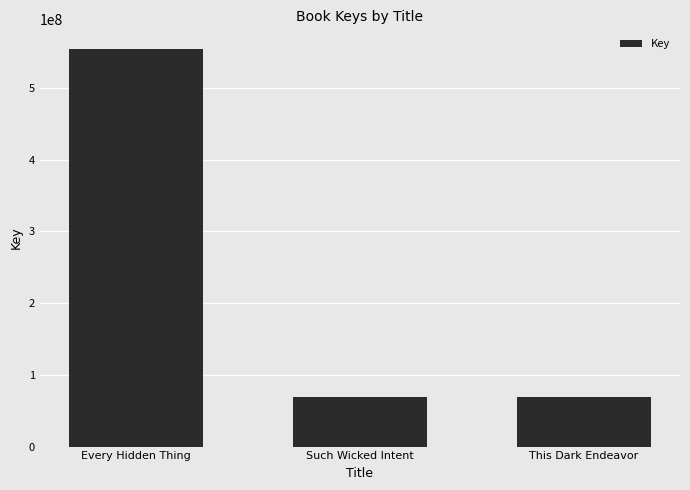

The value at This Dark Endeavor is 68551990. True or false?

True